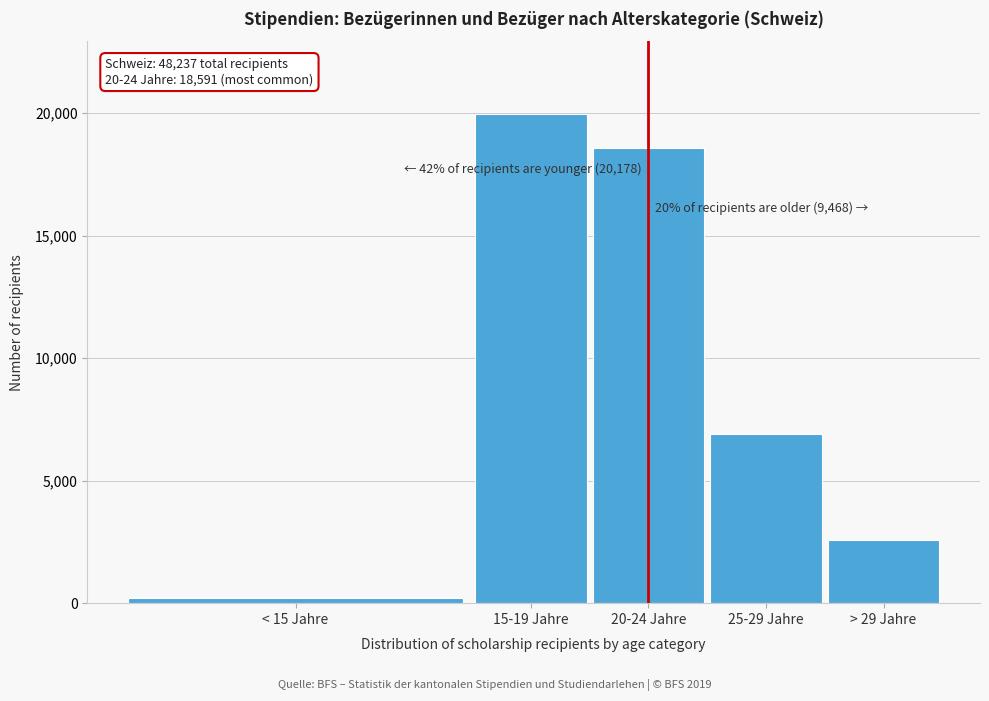

Reading left to right, transcribe all the data shown in this chart.

< 15 Jahre=231	15-19 Jahre=19947	20-24 Jahre=18591	25-29 Jahre=6900	> 29 Jahre=2568